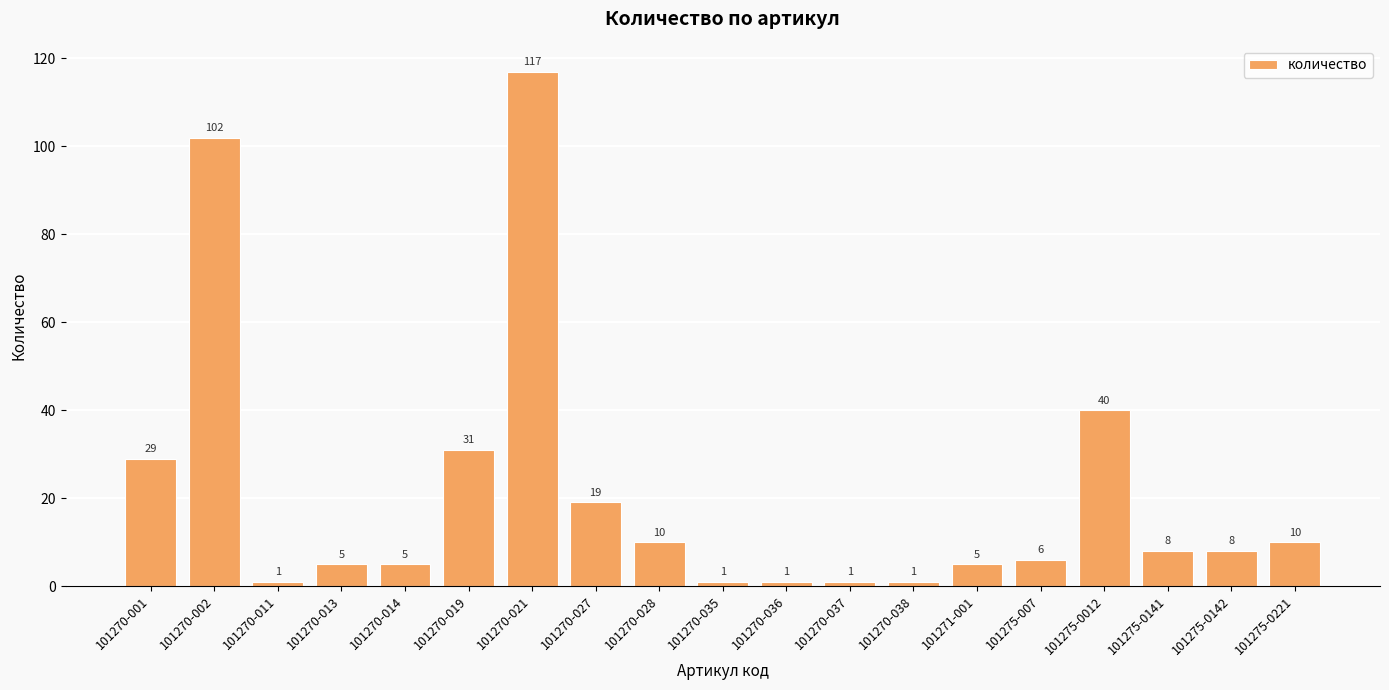

Where is the data nearest to the value 59?

101275-0012